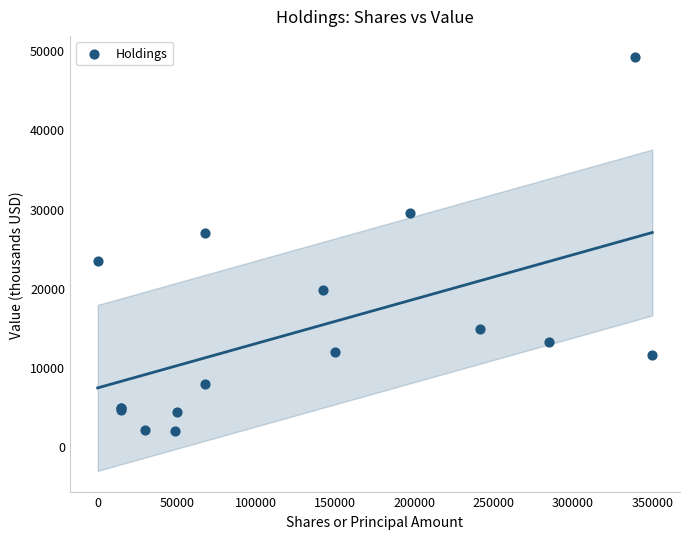

What Y value in the scatter plot is closest to 25575?

26918